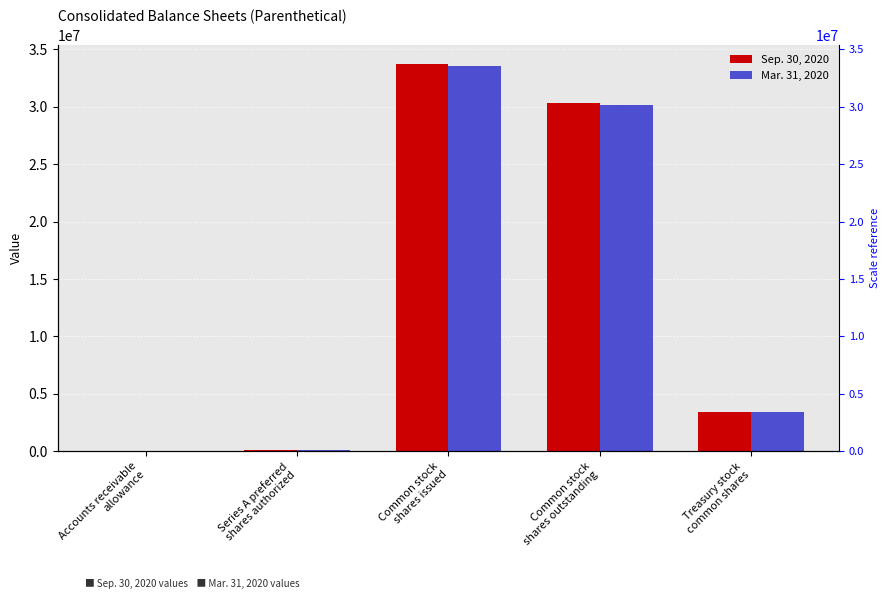

How many series are shown in this chart?

2